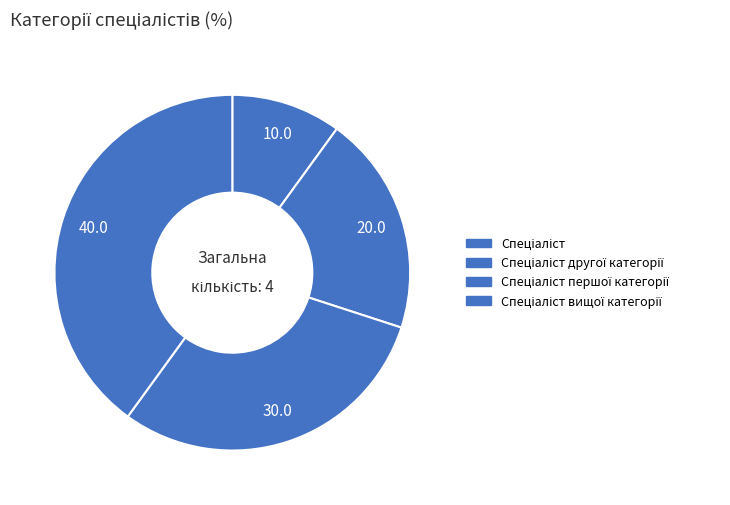

How many segments does this pie chart have?

4